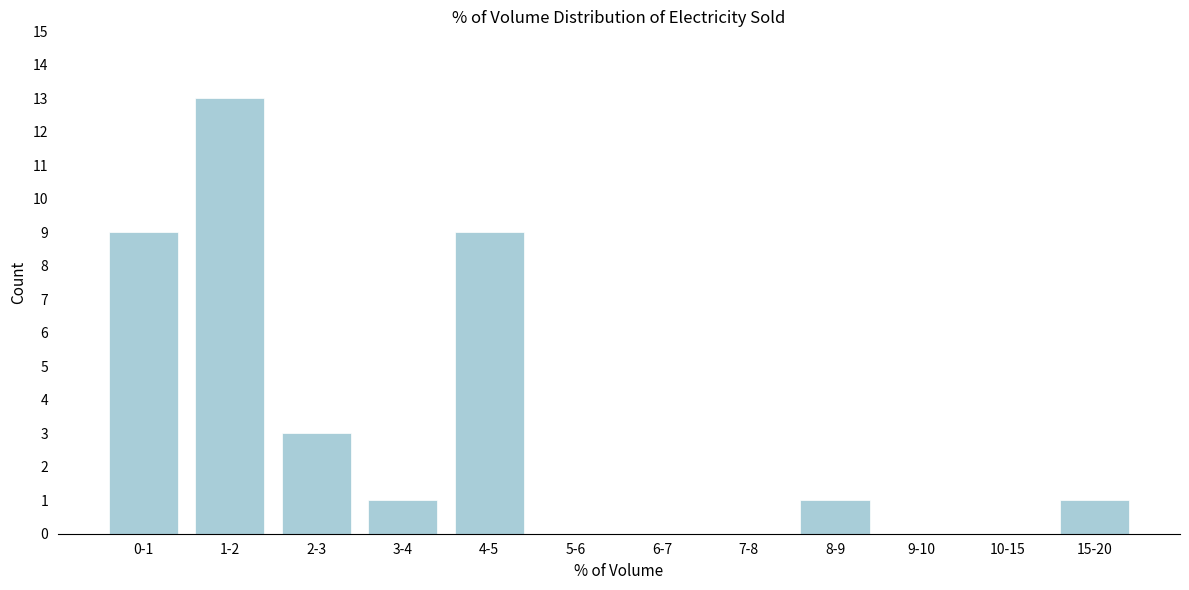

Reading left to right, list all the values displayed in this chart.

0-1=9	1-2=13	2-3=3	3-4=1	4-5=9	5-6=0	6-7=0	7-8=0	8-9=1	9-10=0	10-15=0	15-20=1